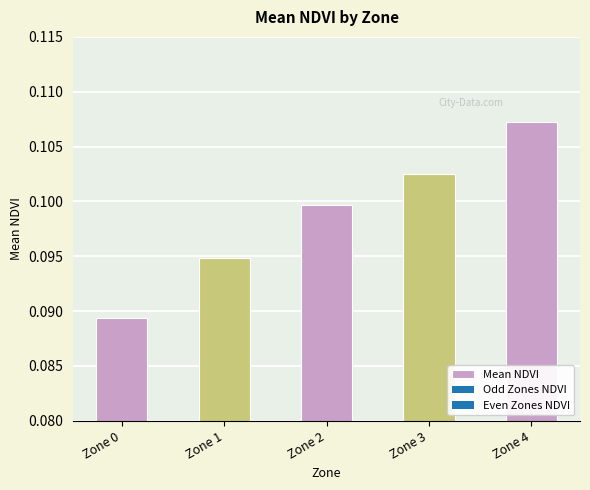

What is the sum of all values?

0.5